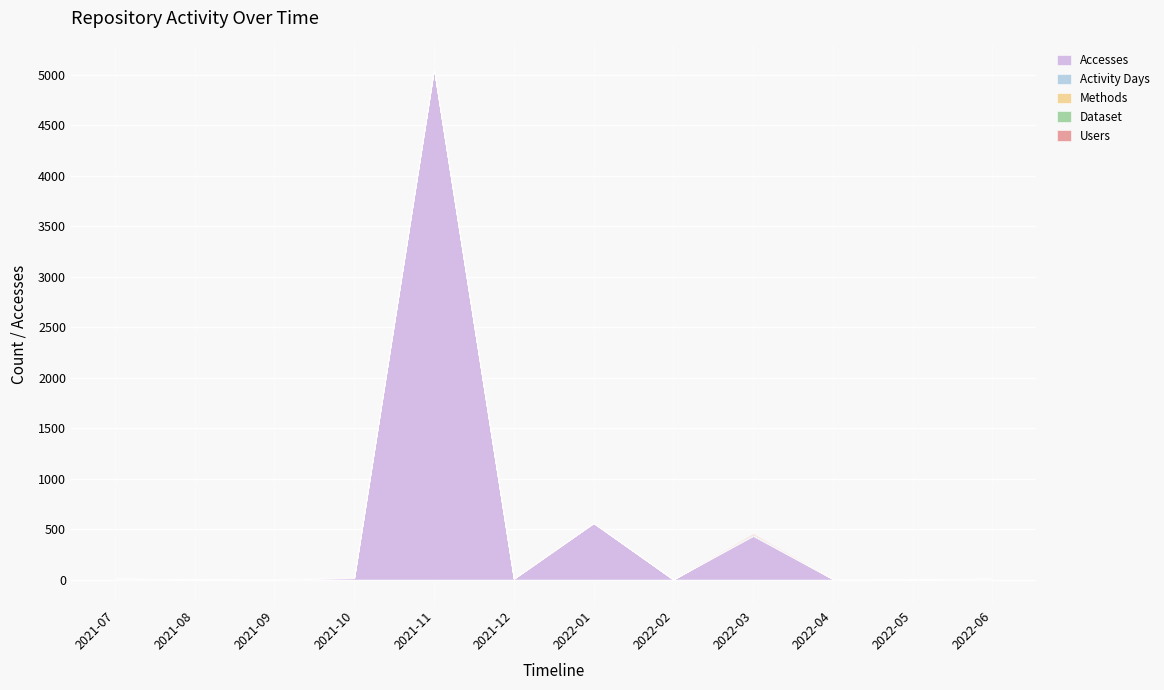

Reading left to right, list all the values displayed in this chart.

Accesses: 8	0	2	13	5052	5	557	0	431	3	0	7
Activity Days: 2	0	1	3	2	2	2	0	10	1	0	1
Methods: 1	0	1	2	1	1	1	0	2	1	0	1
Dataset: 1	0	1	1	1	1	1	0	1	1	0	1
Users: 1	0	1	2	2	2	2	0	10	1	0	1